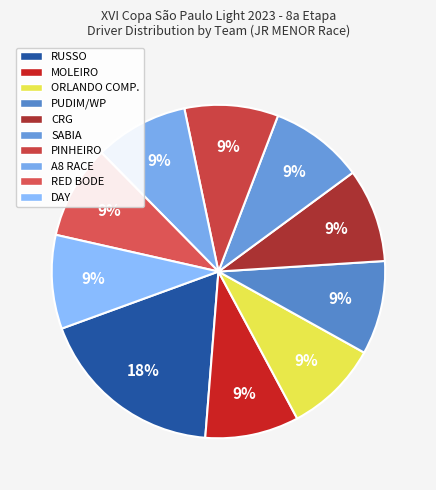

Is there any slice that represents more than half of the pie?

No